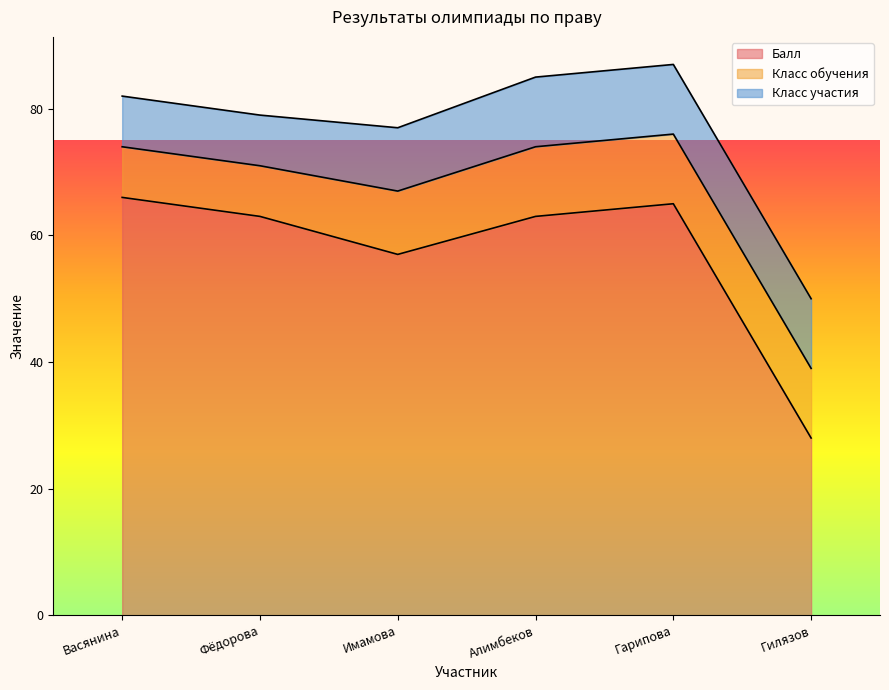

What are all the series names shown in the legend?

Балл, Класс обучения, Класс участия